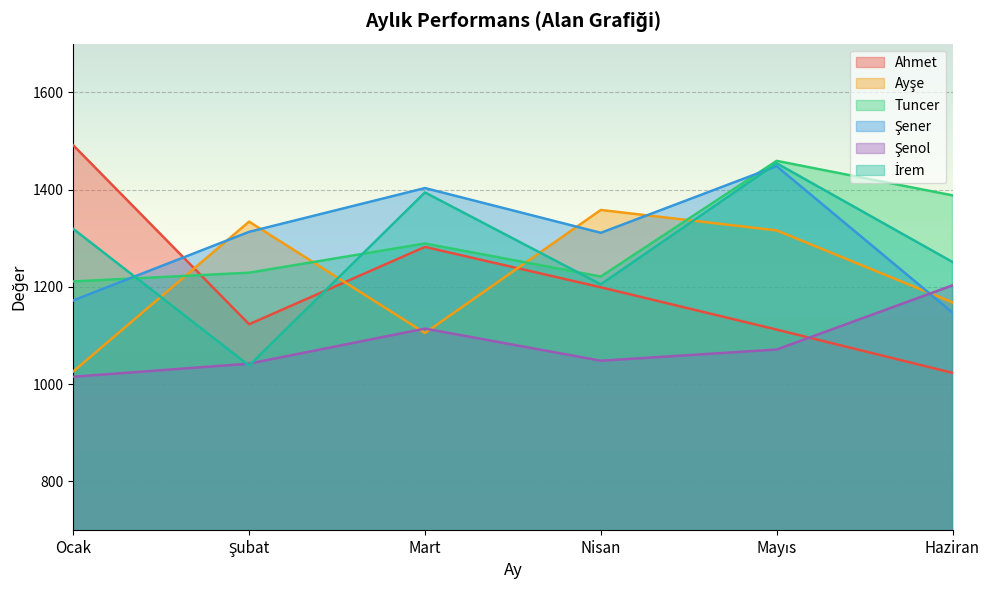

What is the difference between the Şener values at Haziran and Mart?

256